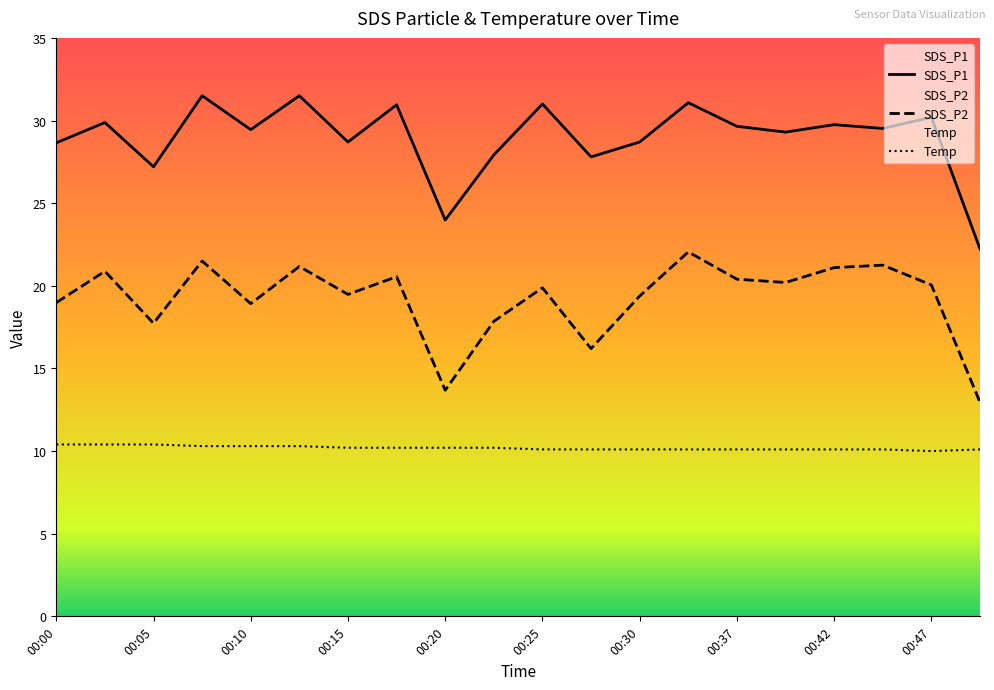

What is the value of the Temp point at the 3rd from the left?

10.4